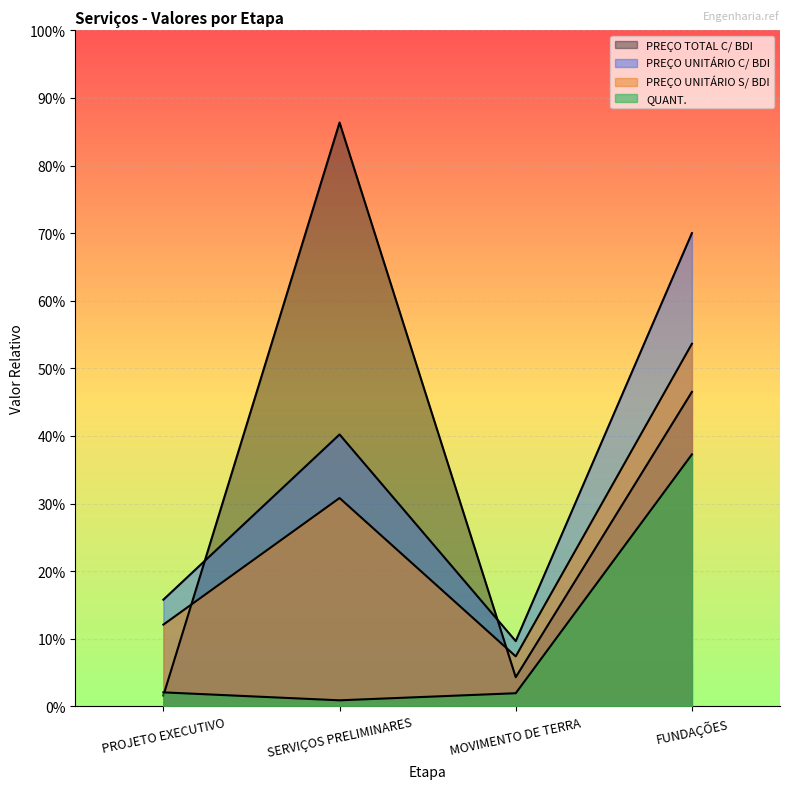

Reading left to right, transcribe all the data shown in this chart.

PREÇO TOTAL C/ BDI: 2850.9	153625.4	7671.8	82745.2
PREÇO UNITÁRIO C/ BDI: 28072.1	71544.9	17167.8	124517.4
PREÇO UNITÁRIO S/ BDI: 21509.6	54820.6	13154.5	95409.4
QUANT.: 3683.4	1591.2	3457.5	66301.5